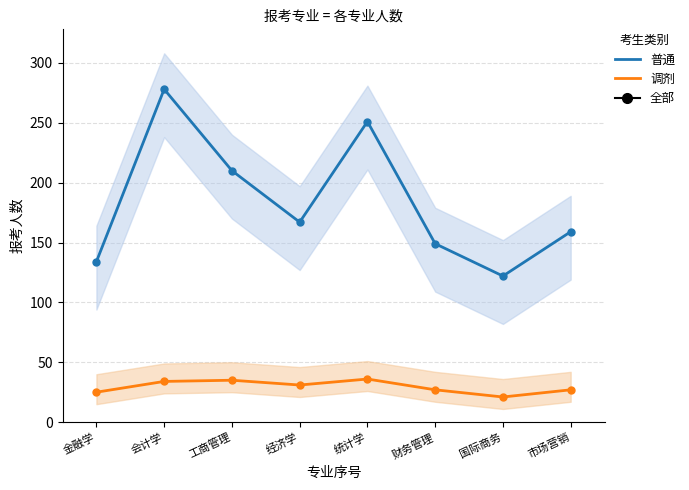

How many data points does each series have?

8